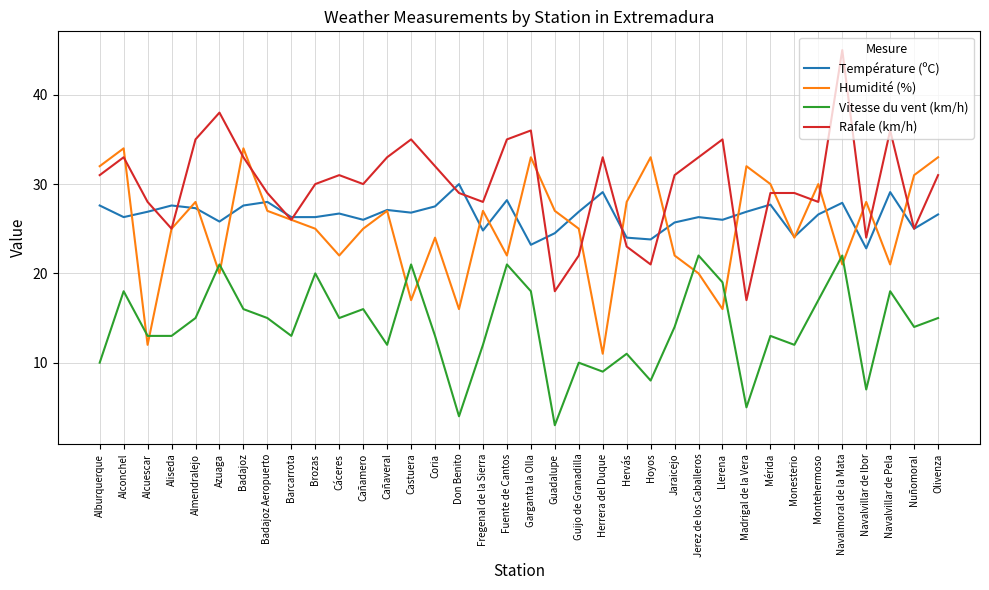

What is the difference between the highest and lowest values at Jerez de los Caballeros?

13.0